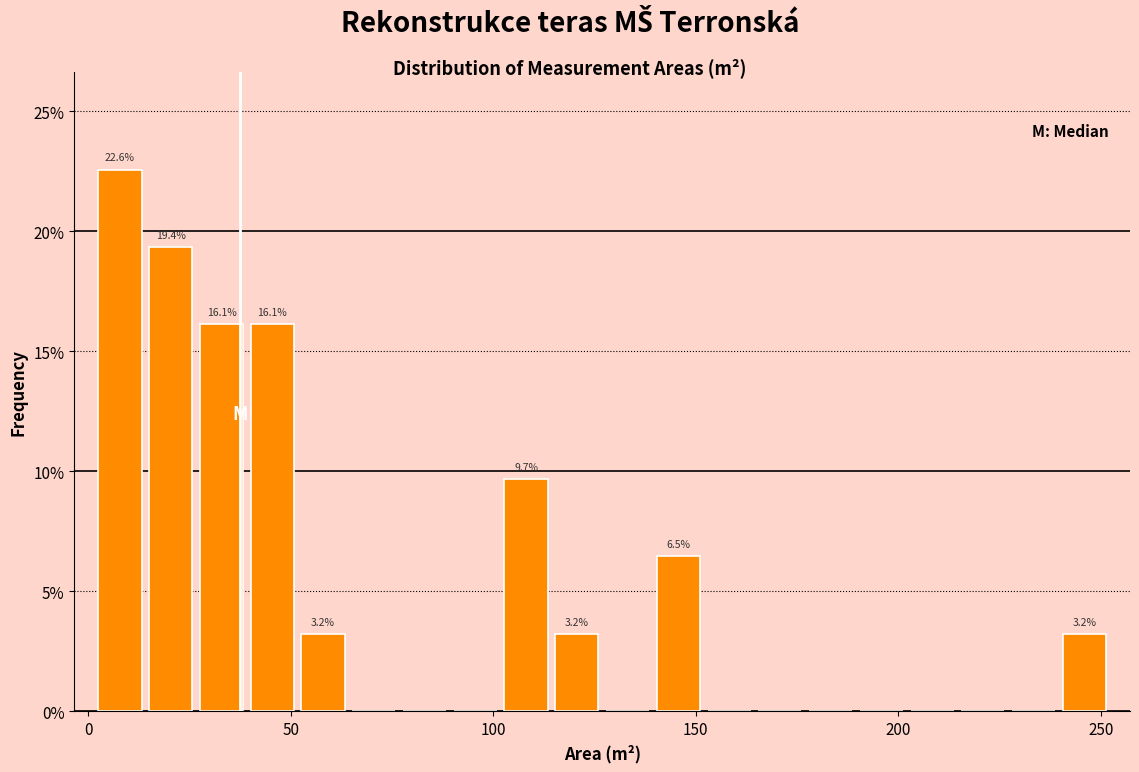

Around what value on the x-axis is the tallest bar? Give the approximate position of its centre, as read against the axis.

10